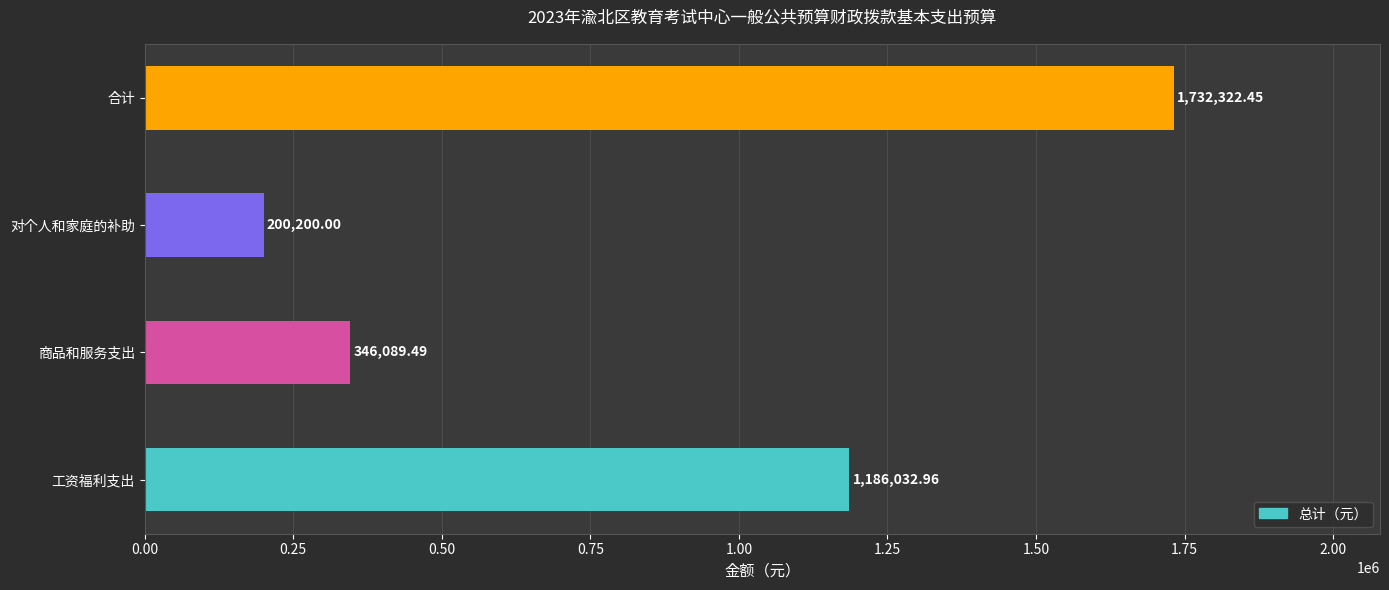

What is the difference between the second highest and second lowest values?

839943.5